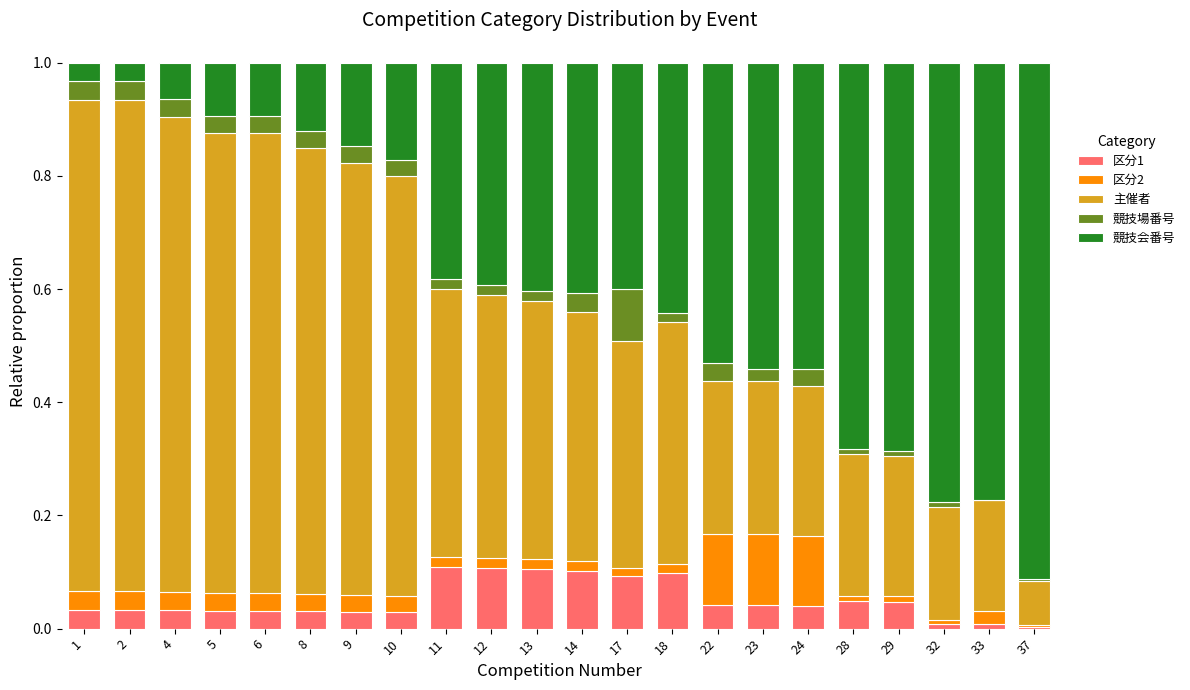

What is the total value across all series at 6?

1.0